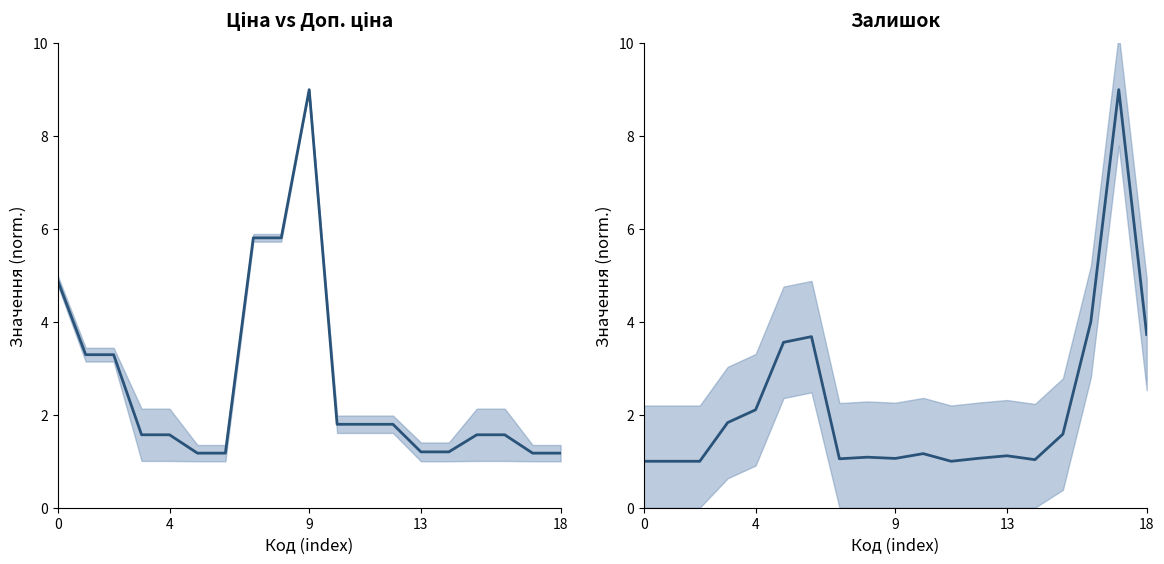

What is the sum of the Ціна середнє values at 6 and 18?

2.3